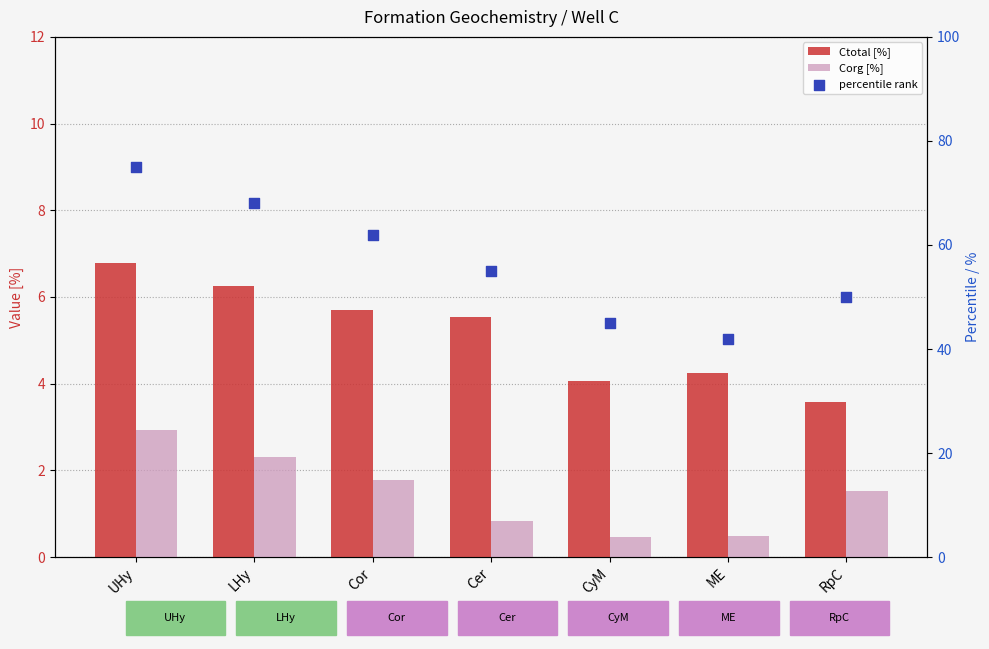

Which series reaches the maximum Y coordinate?

percentile rank